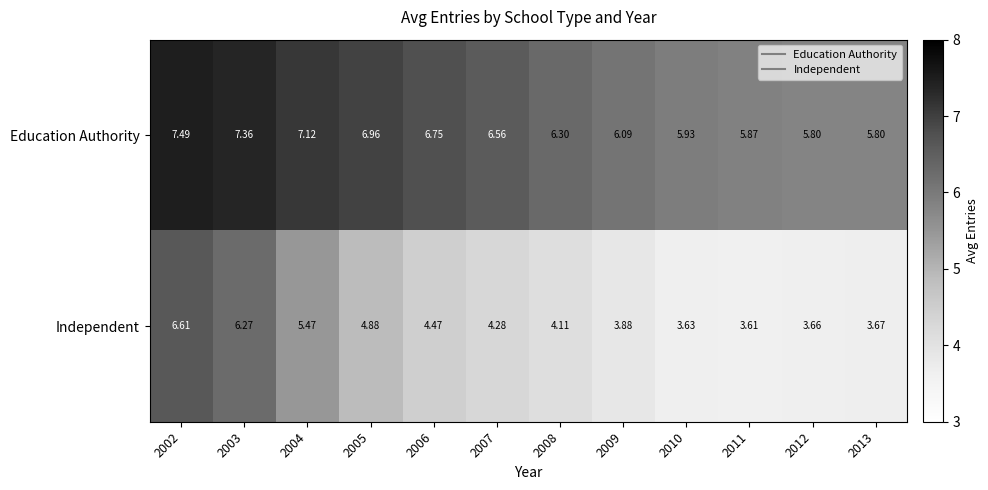

Which series has the largest total across all categories?

Education Authority